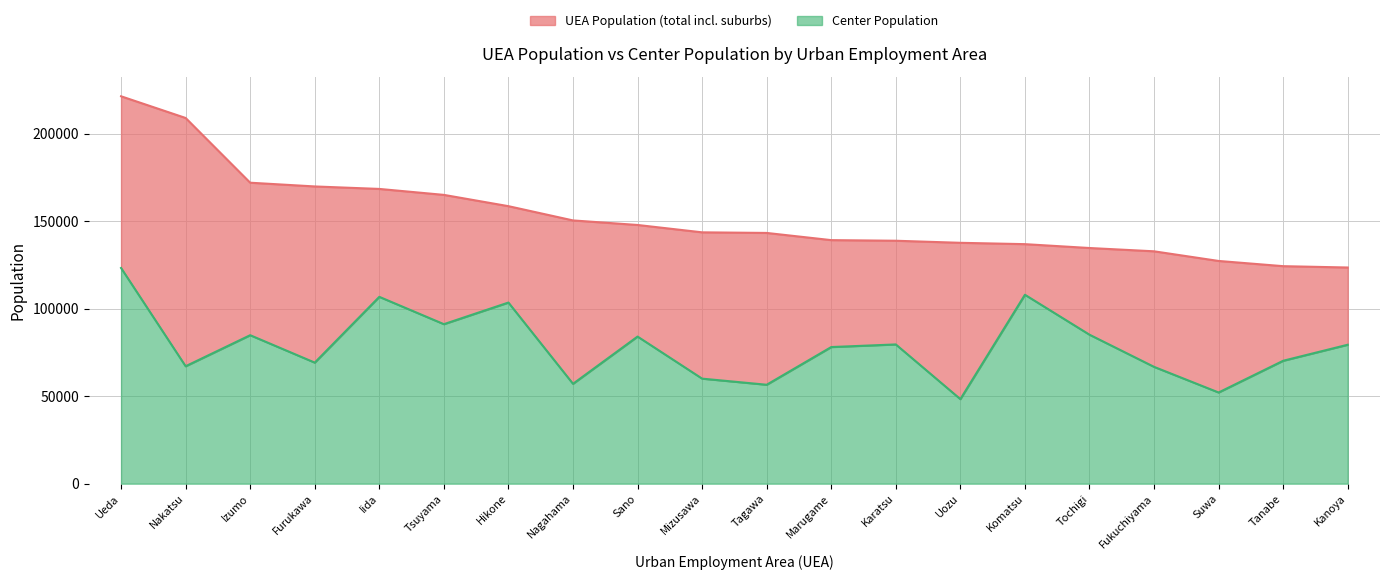

What are all the series names shown in the legend?

UEA Population, Center Population